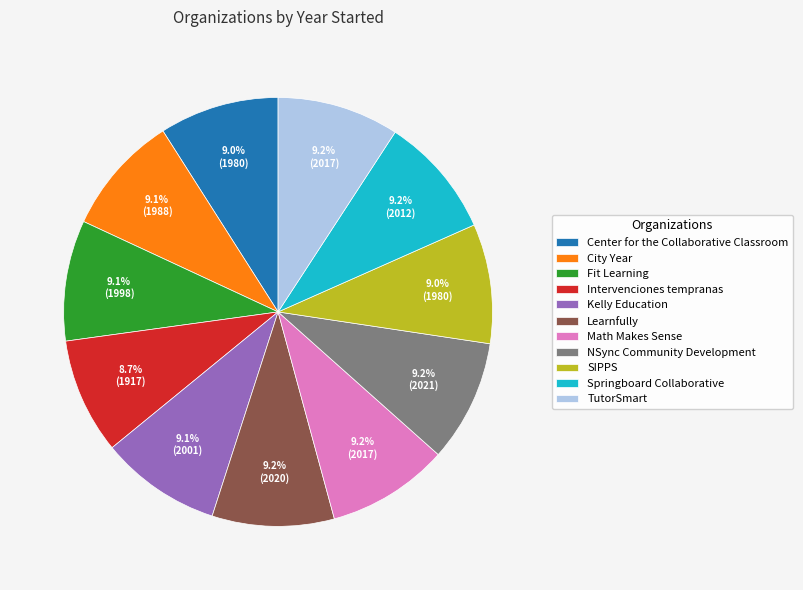

Is there any slice that represents more than half of the pie?

No